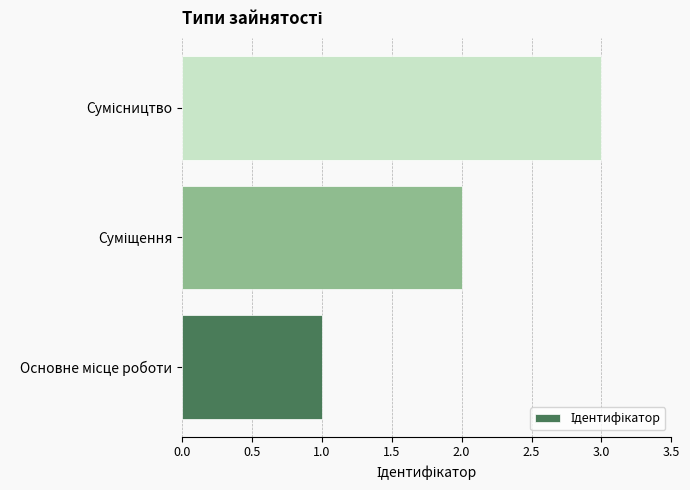

What is the sum of all values?

6